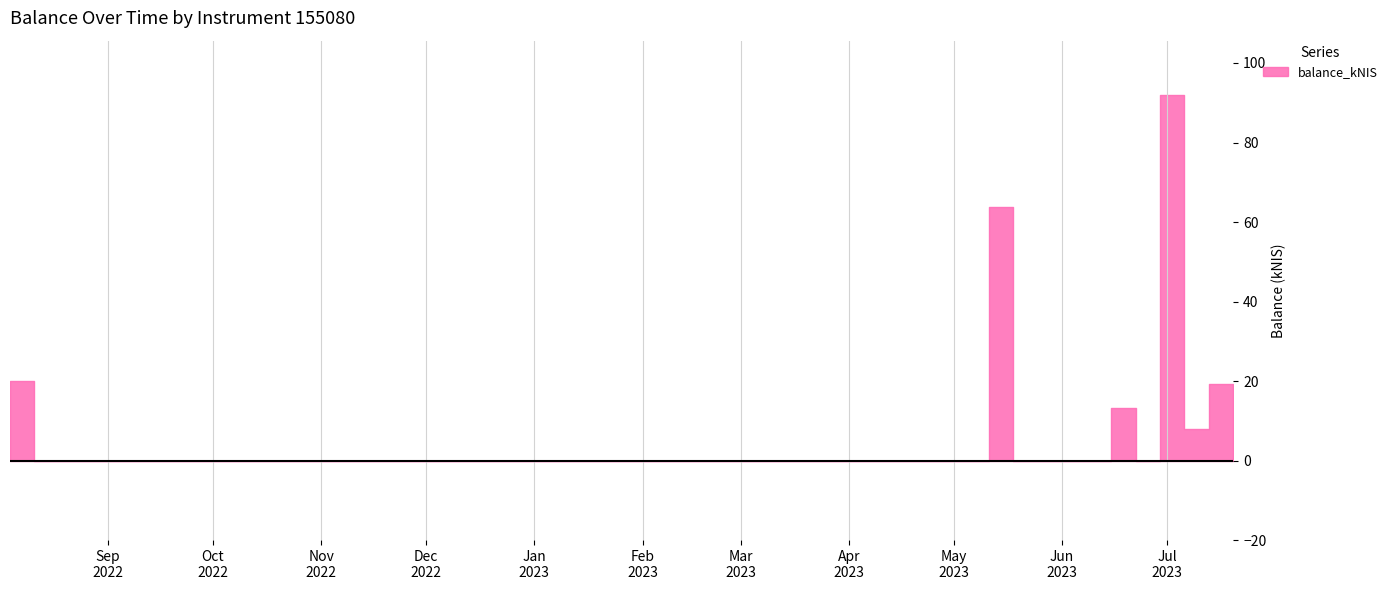

Does the chart have visible grid lines?

Yes